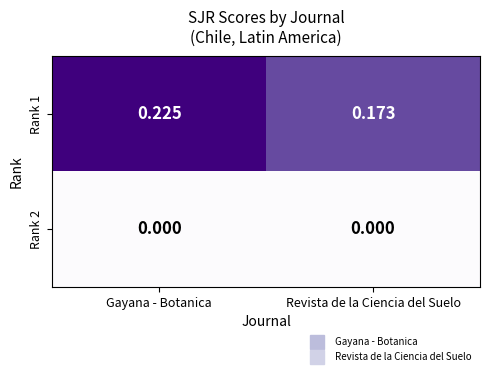

Is the value of Rank 1 at Gayana - Botanica greater than the value of Rank 2 at Revista de la Ciencia del Suelo?

Yes